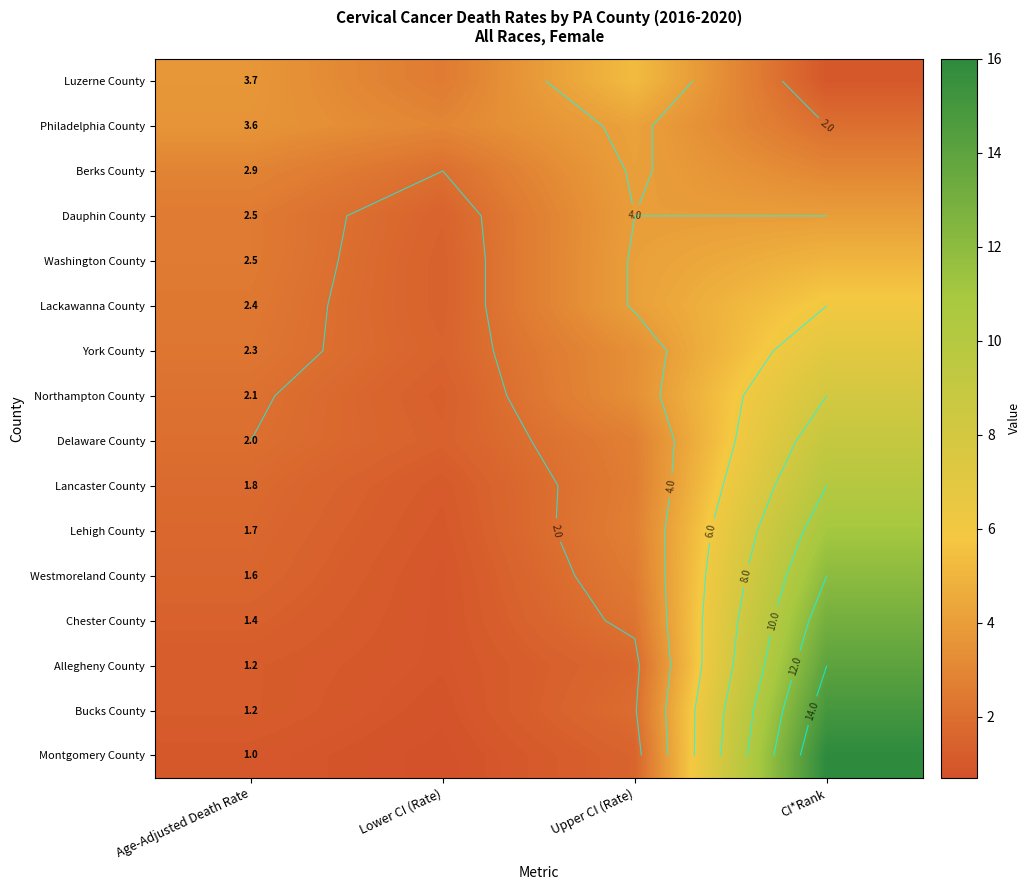

At which label does Lehigh County first exceed 2?

Upper CI (Rate)